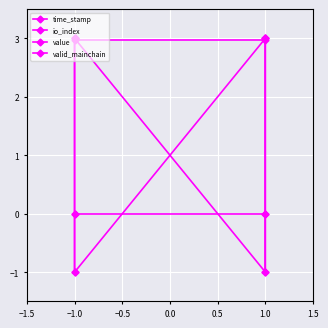

Which series ends up on top after the final intersection of io_index and time_stamp?

io_index